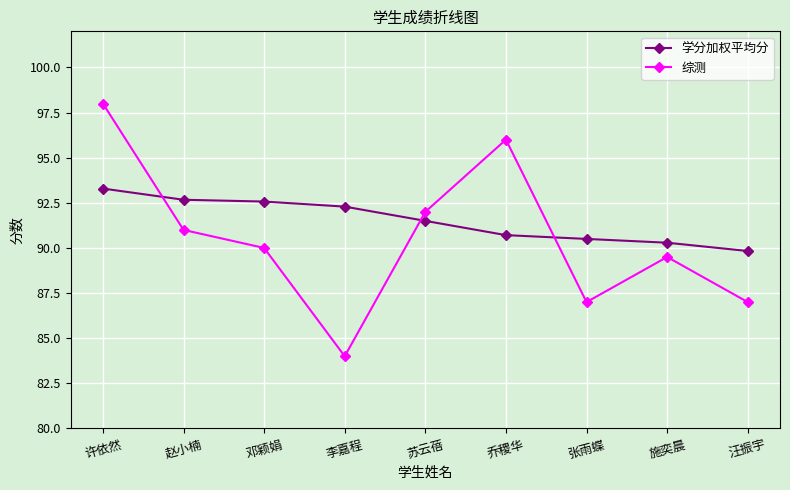

Rank the series at 李嘉程 from lowest to highest value.

综测, 学分加权平均分